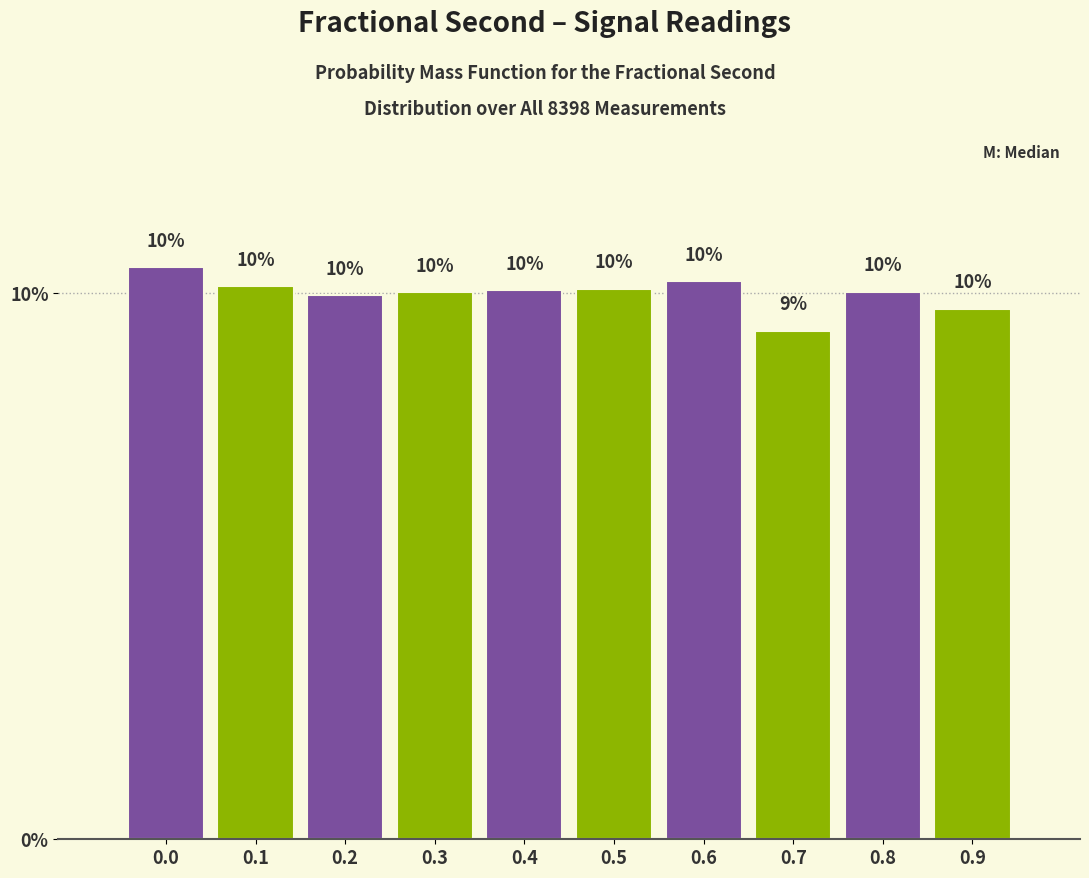

The chart shows a value of 10.0 at 0.8. True or false?

True